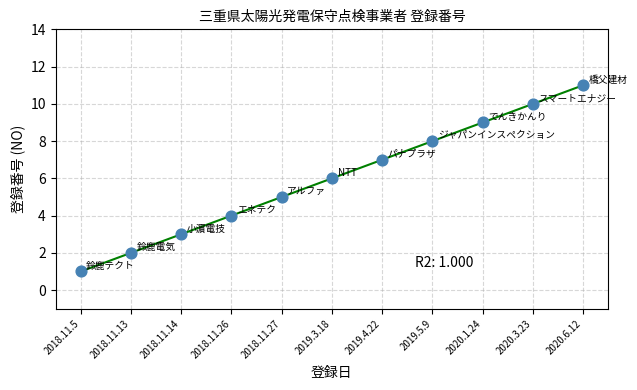

What is the difference between the maximum and minimum values?

10.0